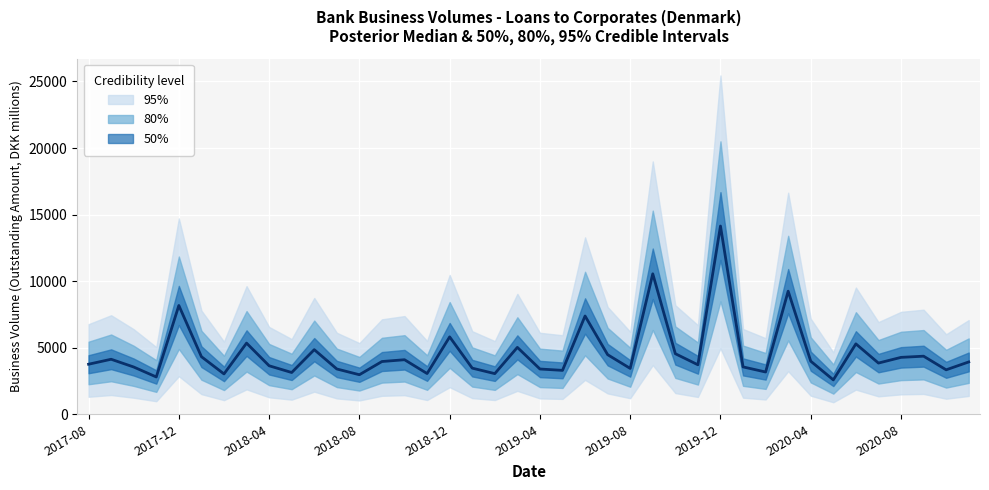

How many interior local valleys (lower than both neighbors) does the data have?

13